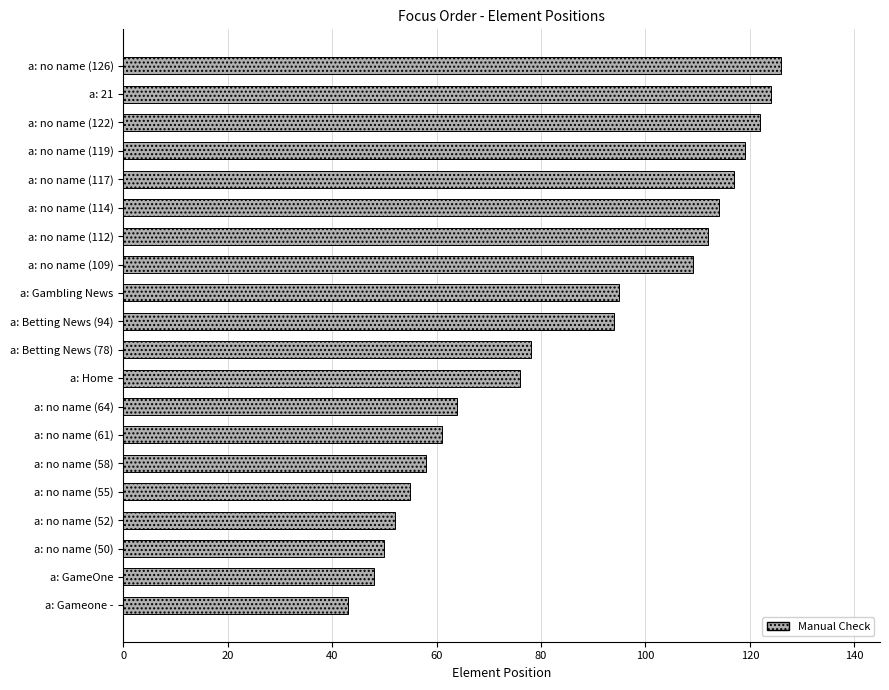

The chart shows a value of 83 at a: no name (58). True or false?

False